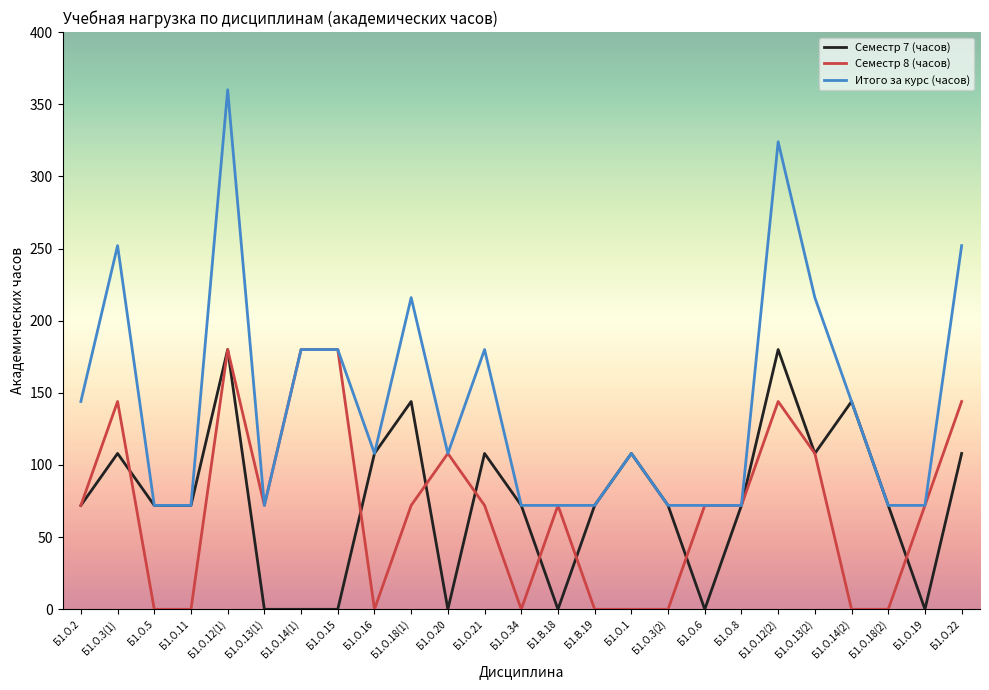

The value of Итого за курс (часов) at Б1.О.14(1) is 180. True or false?

True